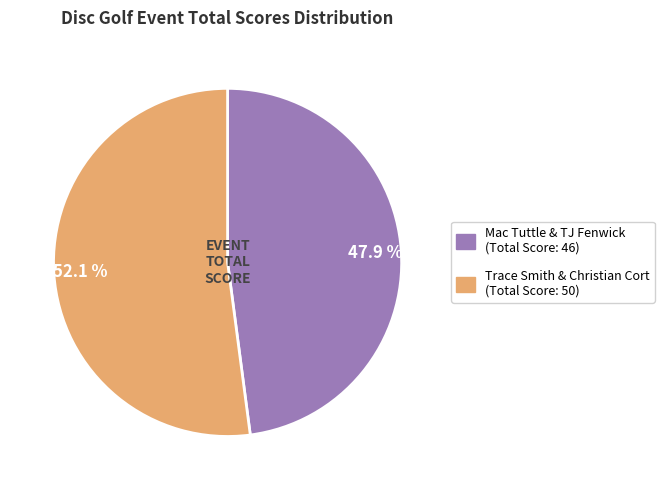

Rank the categories by value from lowest to highest.

Mac Tuttle & TJ Fenwick, Trace Smith & Christian Cort